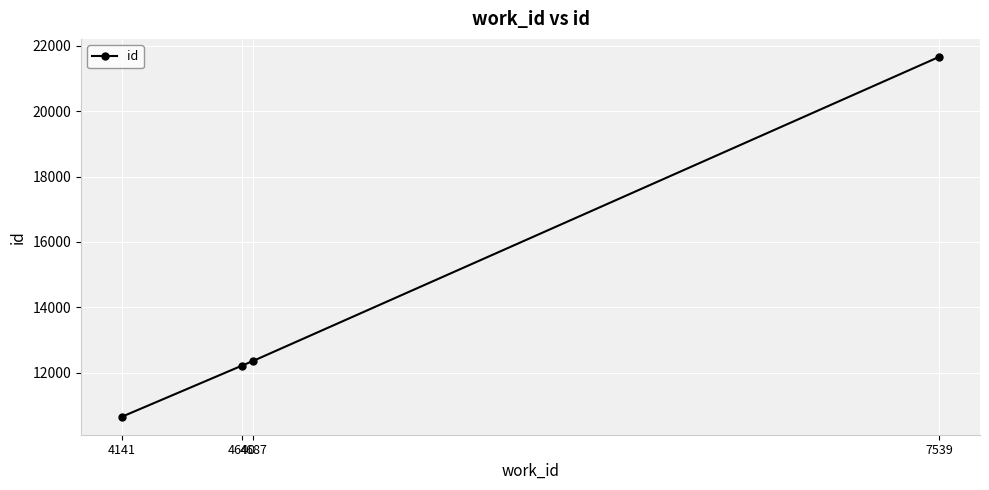

Reading right to left, extract all data points from this chart.

21657	12365	12219	10658